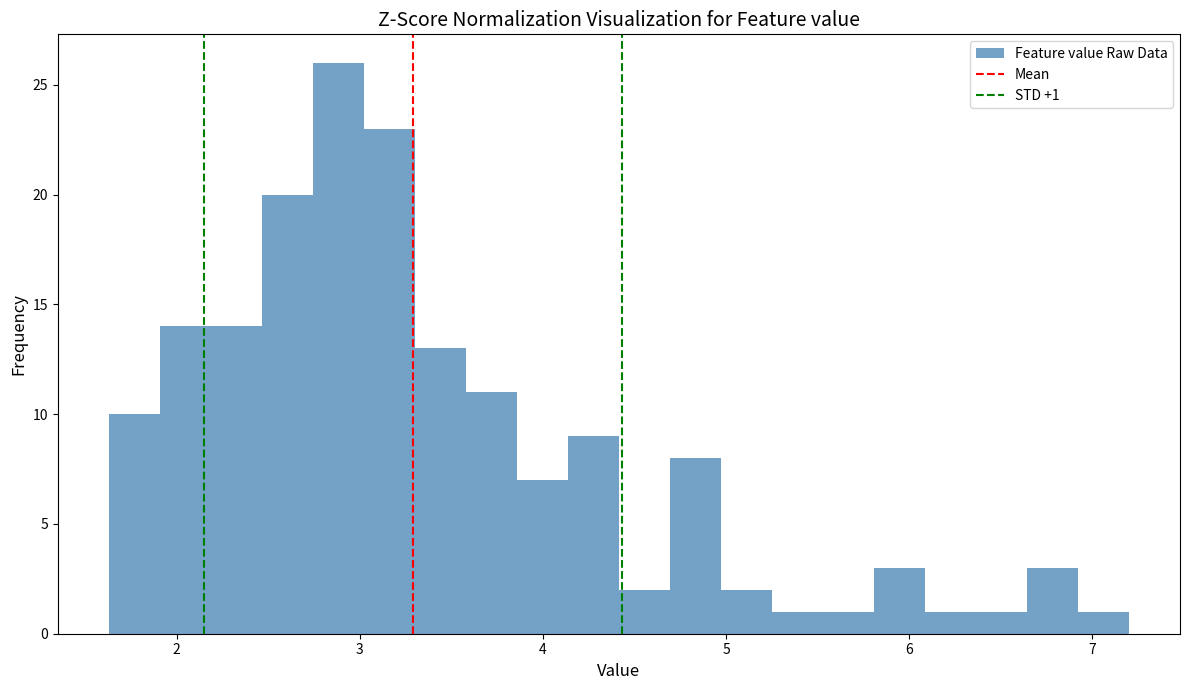

Around what value on the x-axis is the tallest bar? Give the approximate position of its centre, as read against the axis.

2.9